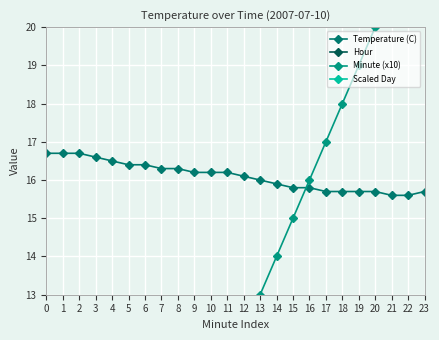

How many distinct data groups are displayed?

4